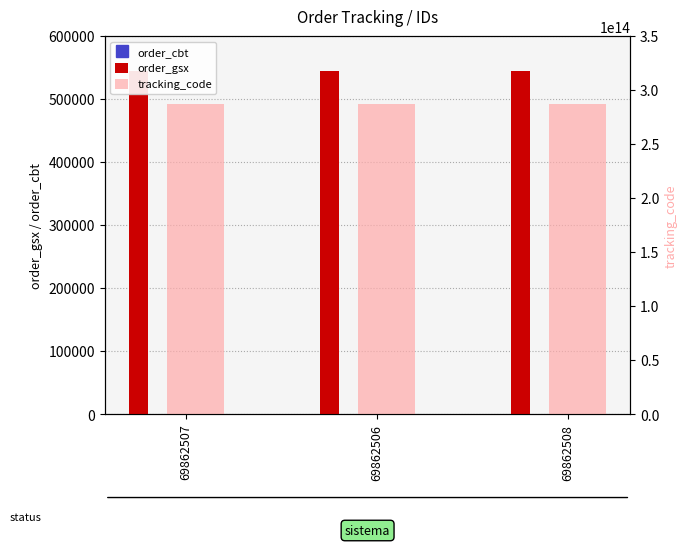

Where is order_cbt nearest to the value 286855876?

69862507